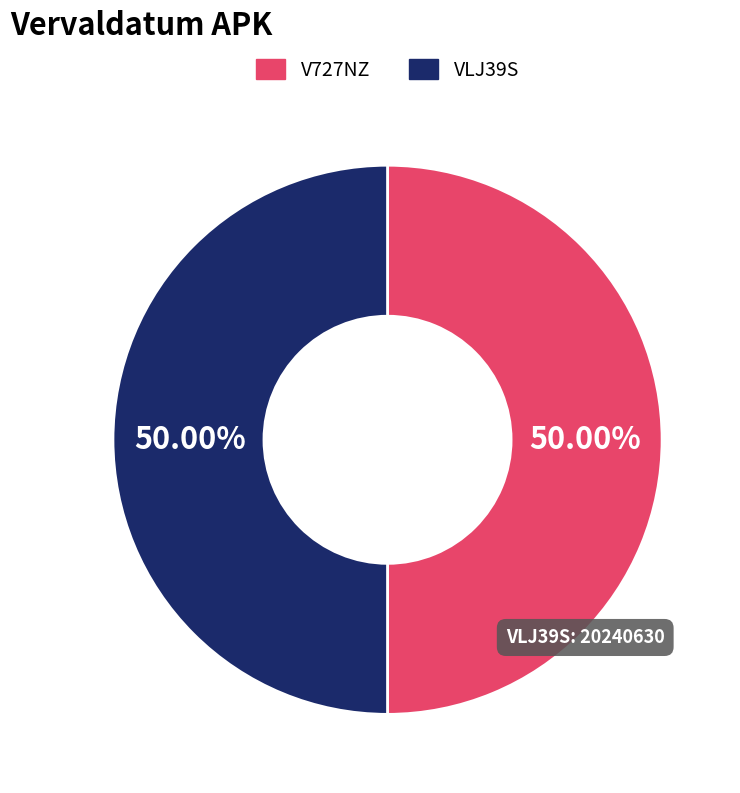

What is the ratio of the value at V727NZ to the value at VLJ39S?

1.0